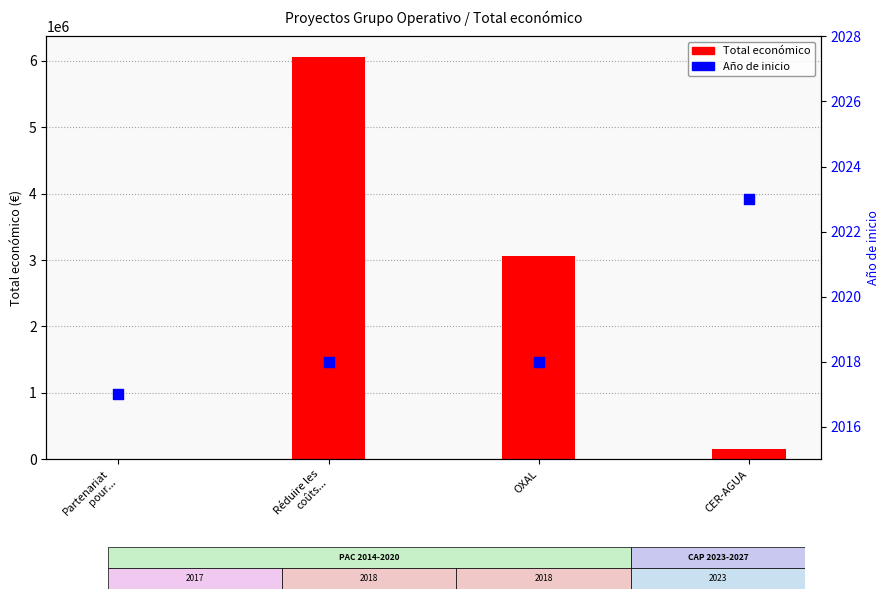

What are all the series names shown in the legend?

Total económico, Año de inicio